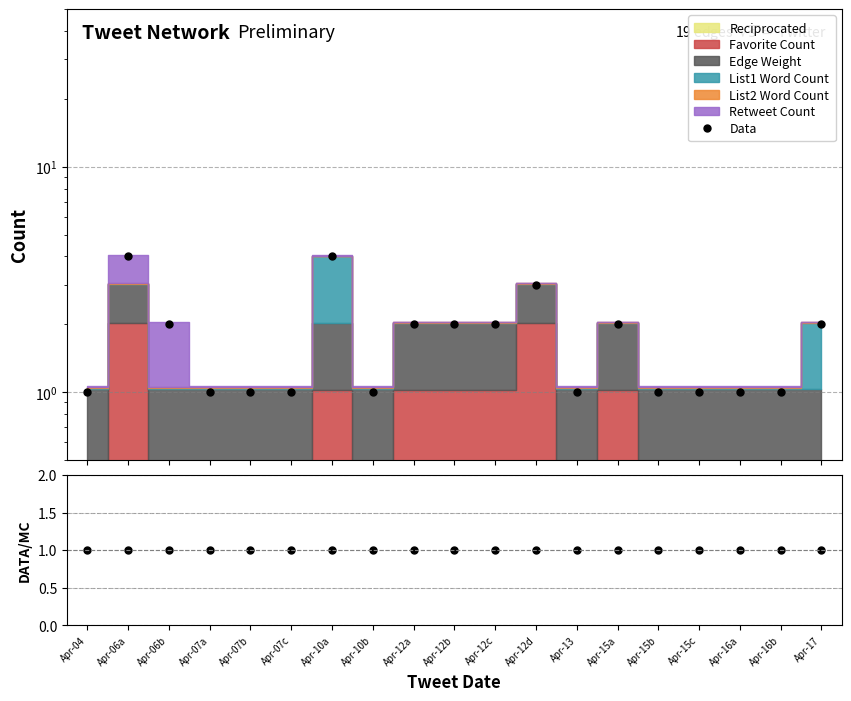

What position from the right is Apr-12c?

9